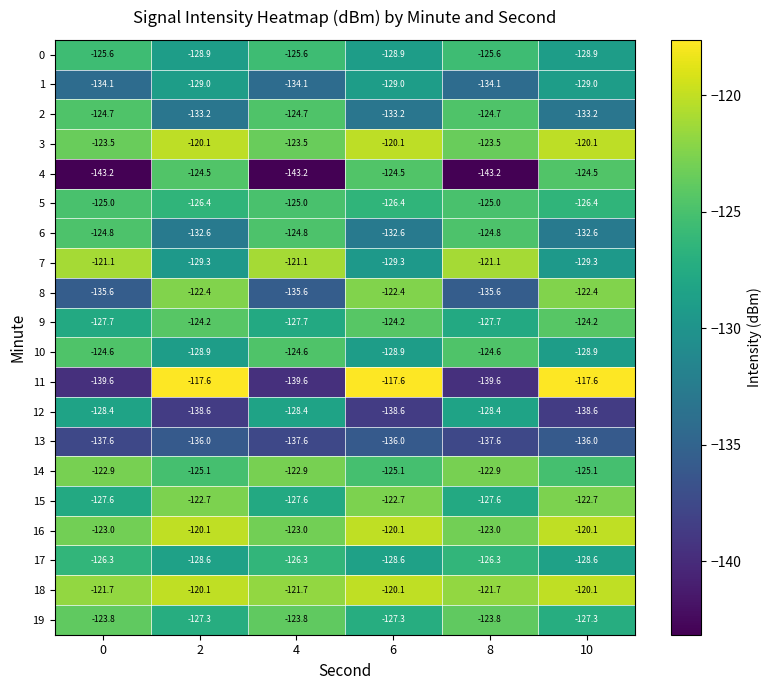

What is the greatest value displayed?

-117.6